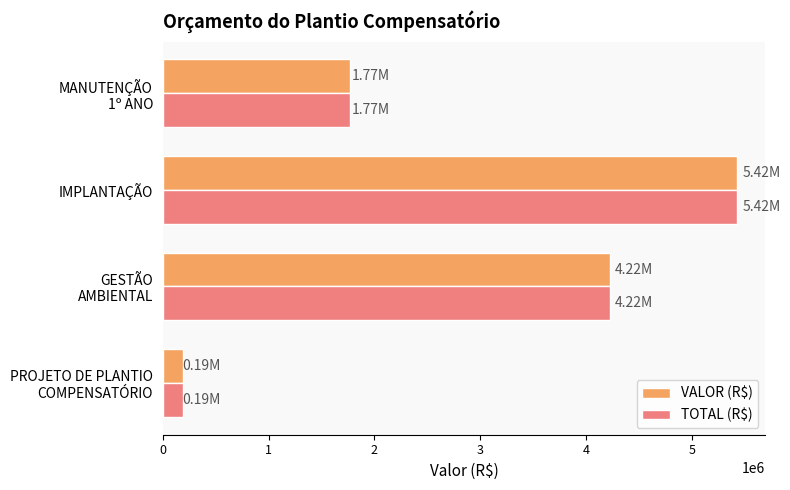

List the labels in order of TOTAL (R$) value, smallest first.

PROJETO DE PLANTIO
COMPENSATÓRIO, MANUTENÇÃO
1º ANO, GESTÃO
AMBIENTAL, IMPLANTAÇÃO